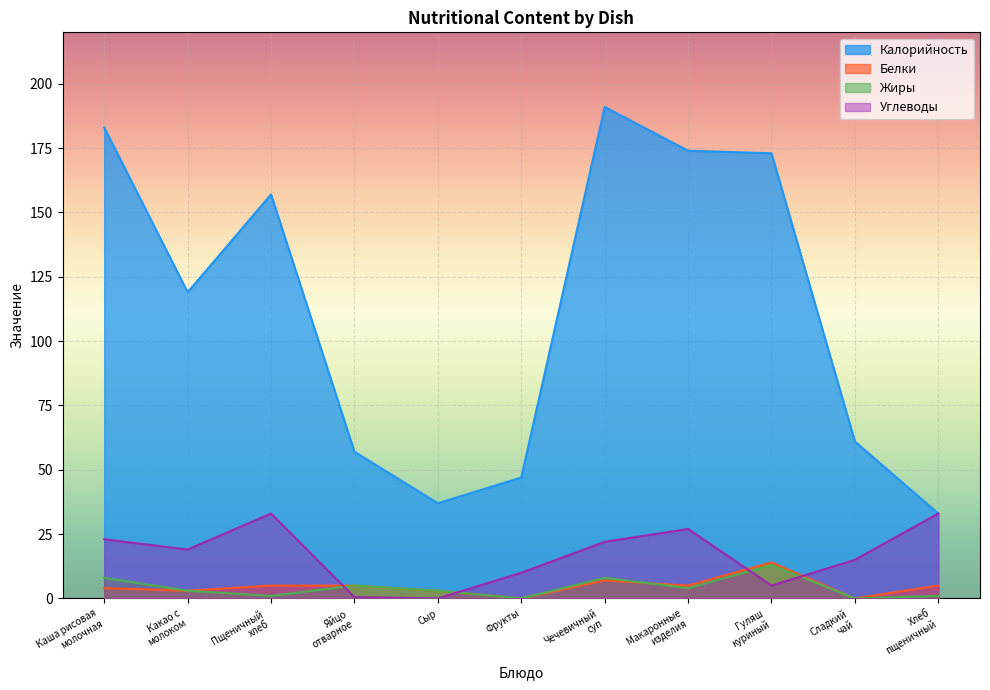

Between Макаронные
изделия and Хлеб
пщеничный, which series saw the biggest shift?

Калорийность